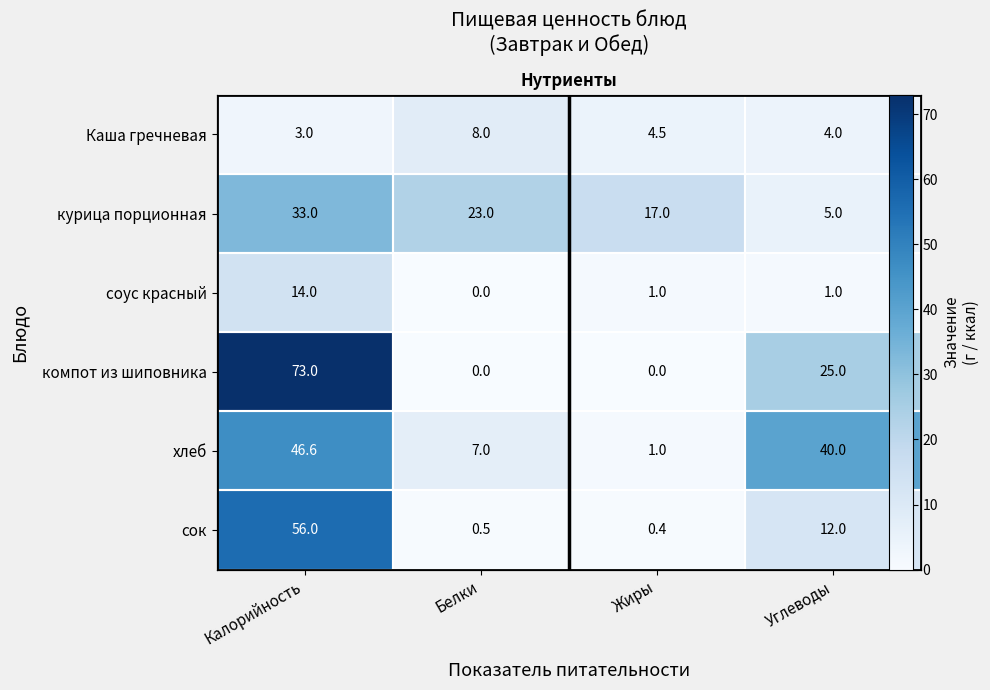

What is the total value across all series at Белки?

38.5